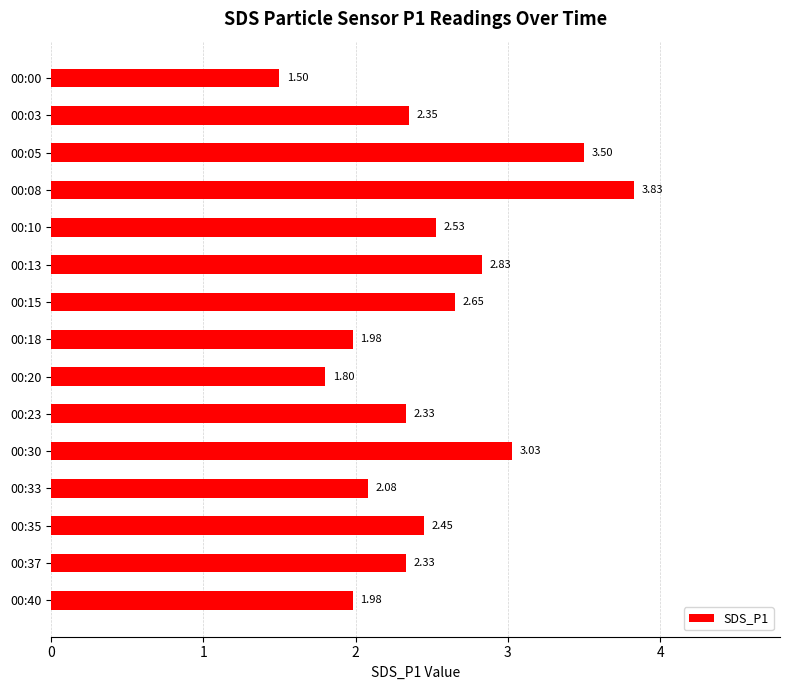

What is the difference between the values at 00:00 and 00:40?

0.5